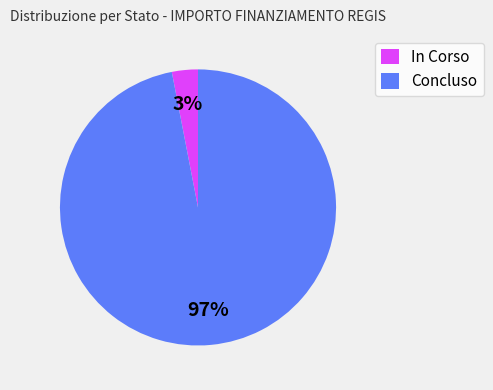

Which has a higher value, In Corso or Concluso?

Concluso